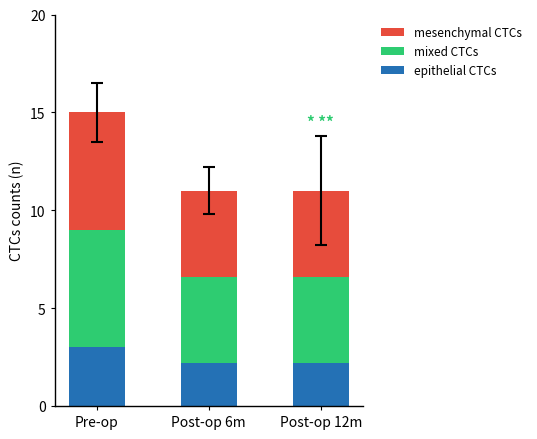

Read the epithelial CTCs value at Pre-op.

3.0